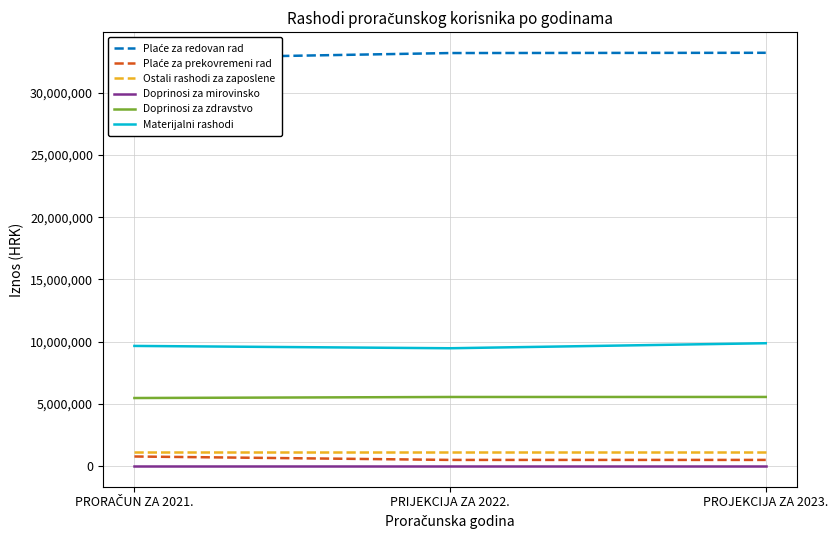

Is it true that Plaće za redovan rad equals 9613555 at PROJEKCIJA ZA 2023.?

False